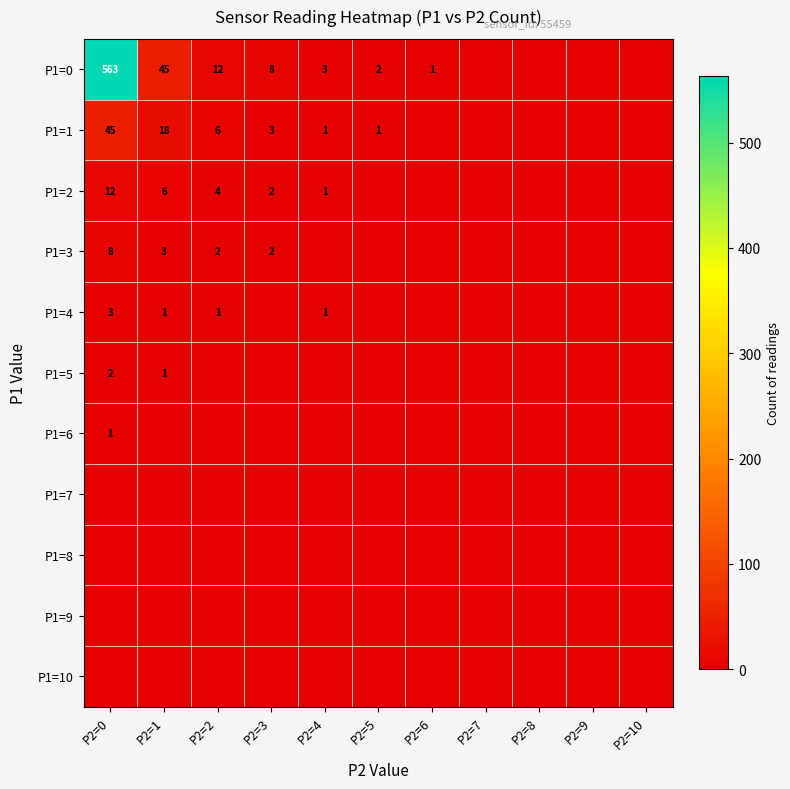

Between P2=10 and P2=0, which is larger?

P2=0